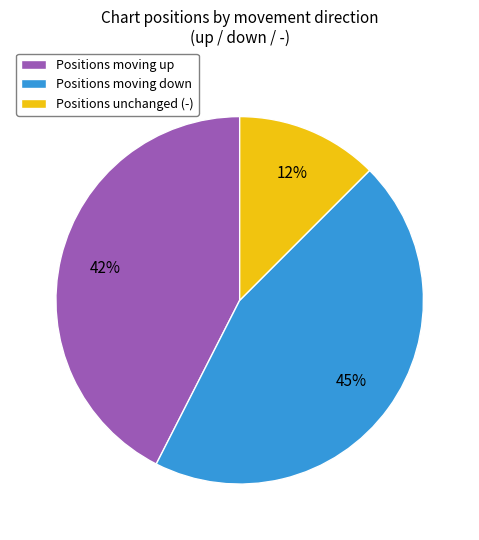

Does any single category account for the majority?

No